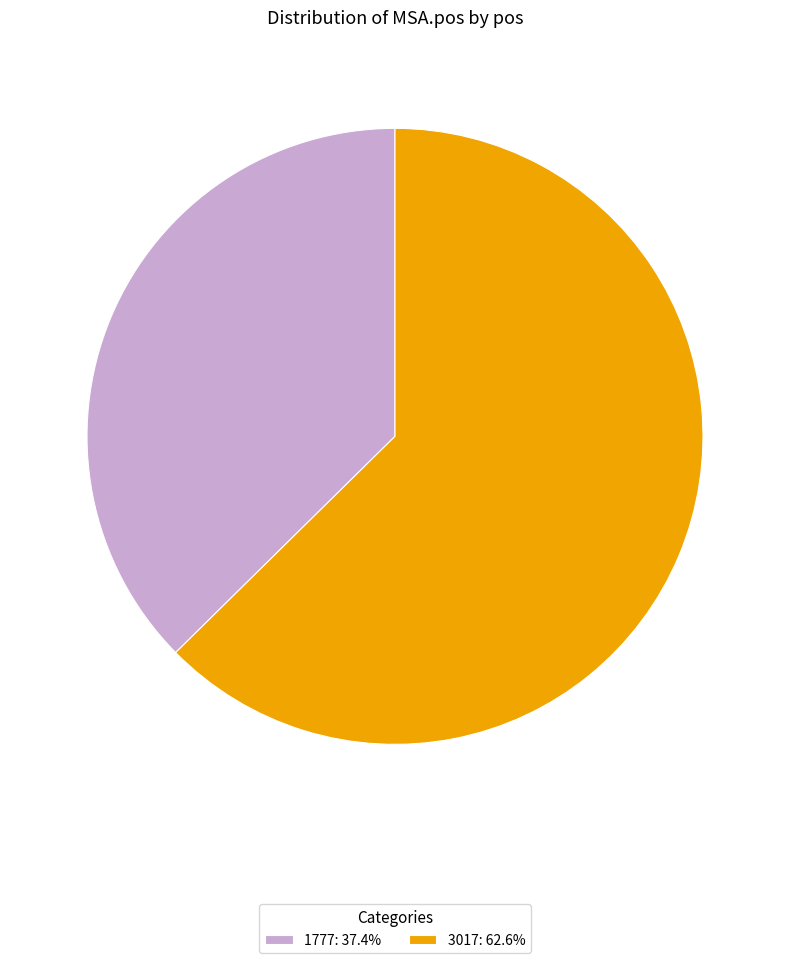

What is the ratio of the value at 3017: 62.6% to the value at 1777: 37.4%?

1.7